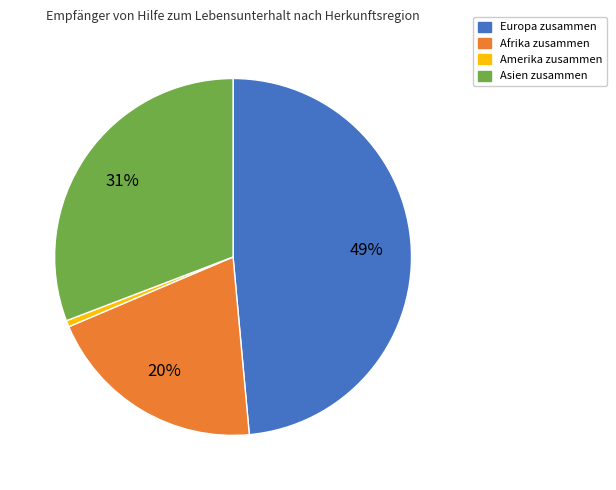

Rank the categories by value from highest to lowest.

Europa zusammen, Asien zusammen, Afrika zusammen, Amerika zusammen